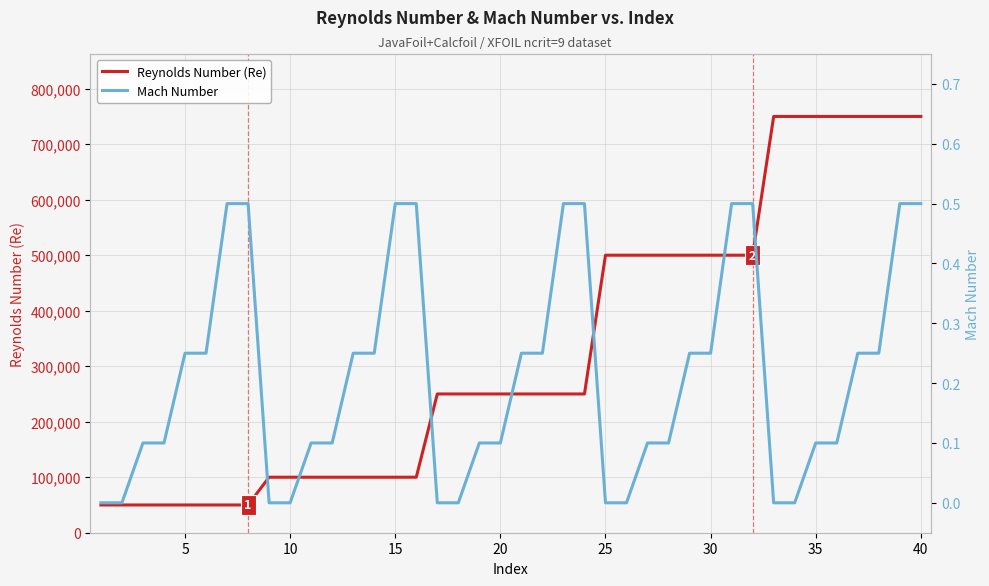

Which series has the widest spread of values?

Reynolds Number (Re)